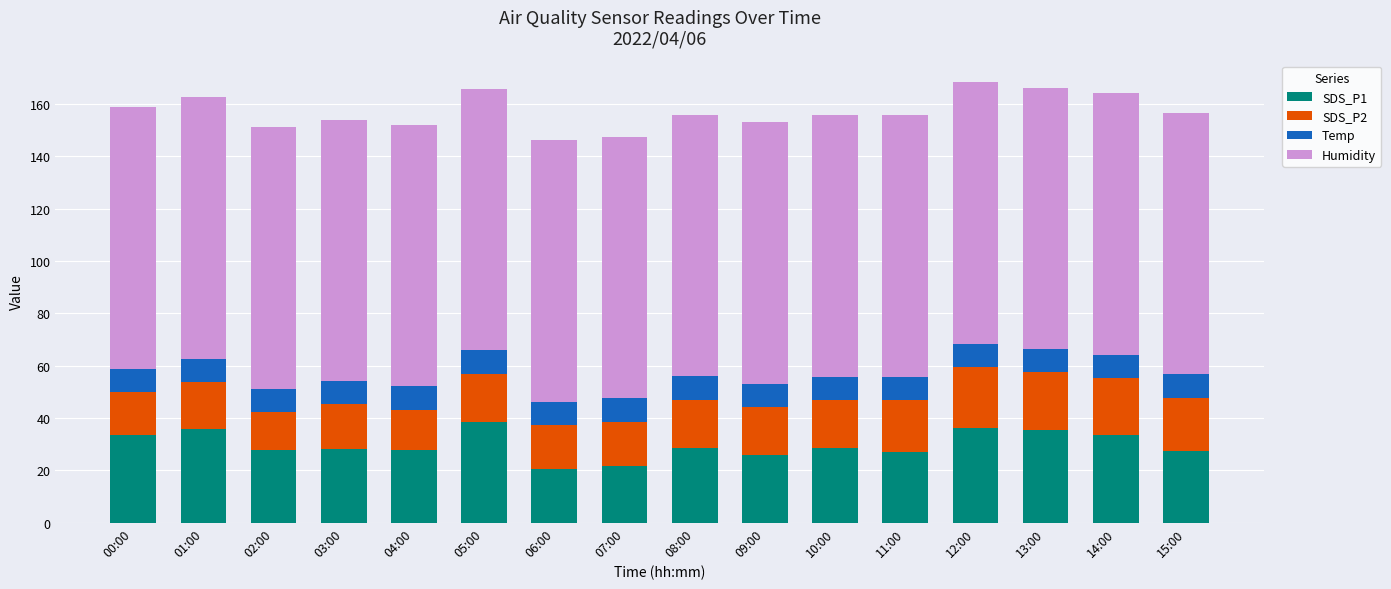

What is the total value across all series at 13:00?

166.2